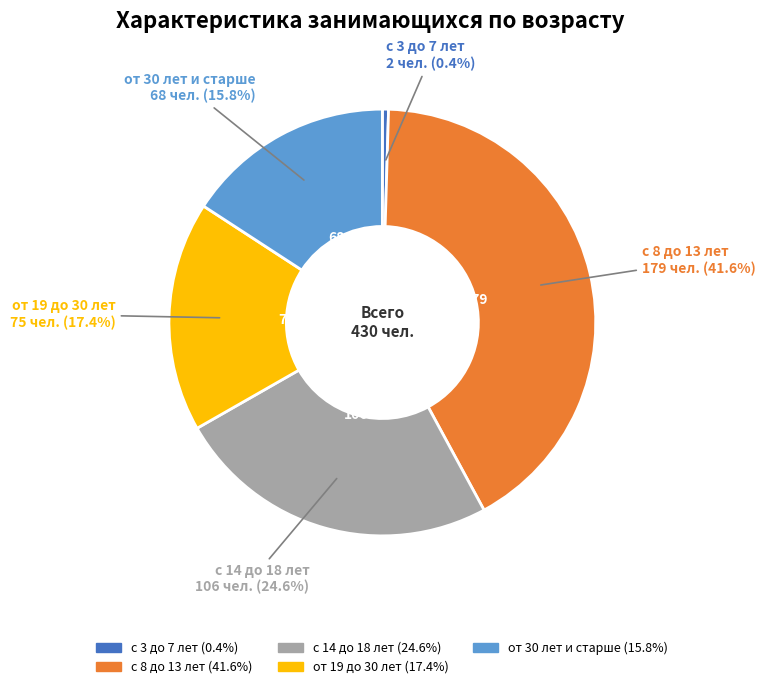

To the nearest percent, what is the combined percentage of от 30 лет и старше and с 3 до 7 лет?

16%